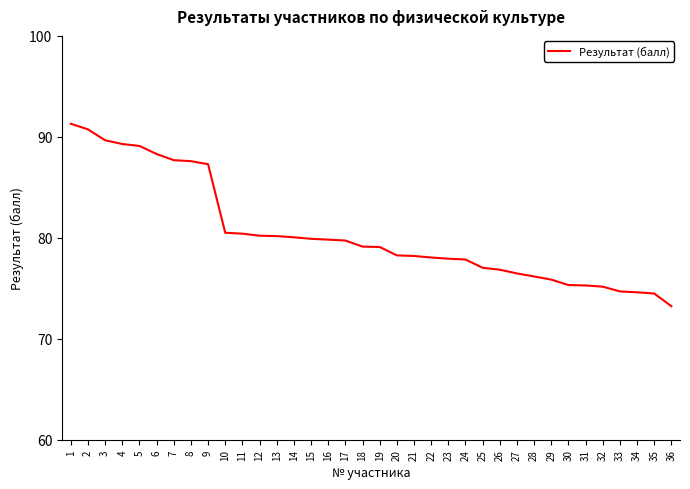

Which category has the lowest value across all series?

36